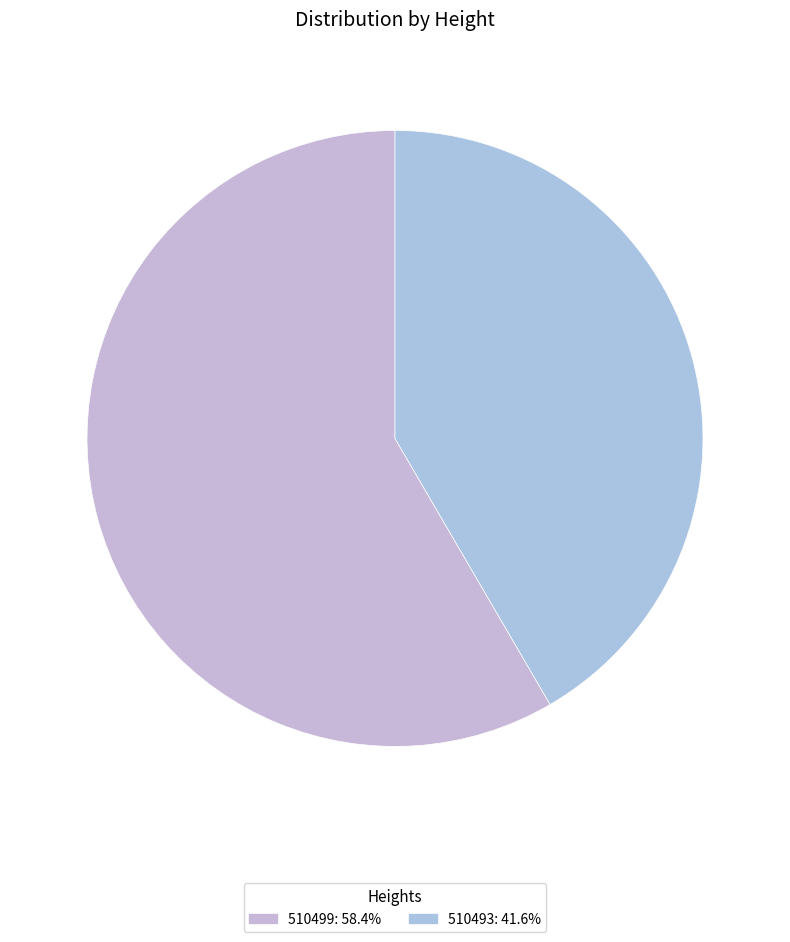

Is the sum of 510493 and 510499 greater than half?

Yes